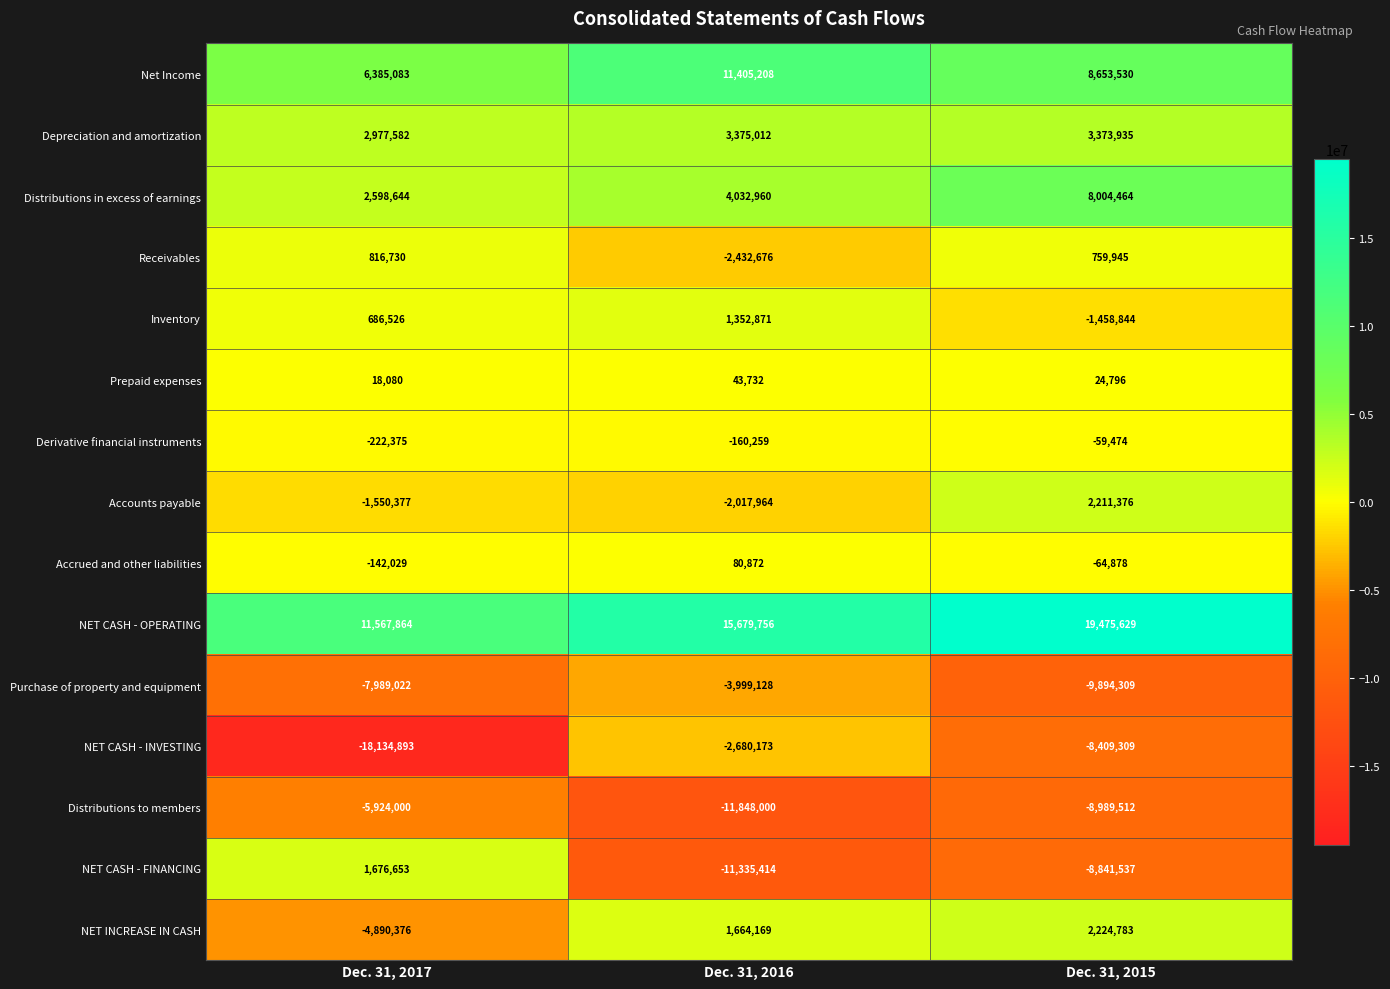

Rank the categories by NET INCREASE IN CASH value from highest to lowest.

Dec. 31, 2015, Dec. 31, 2016, Dec. 31, 2017